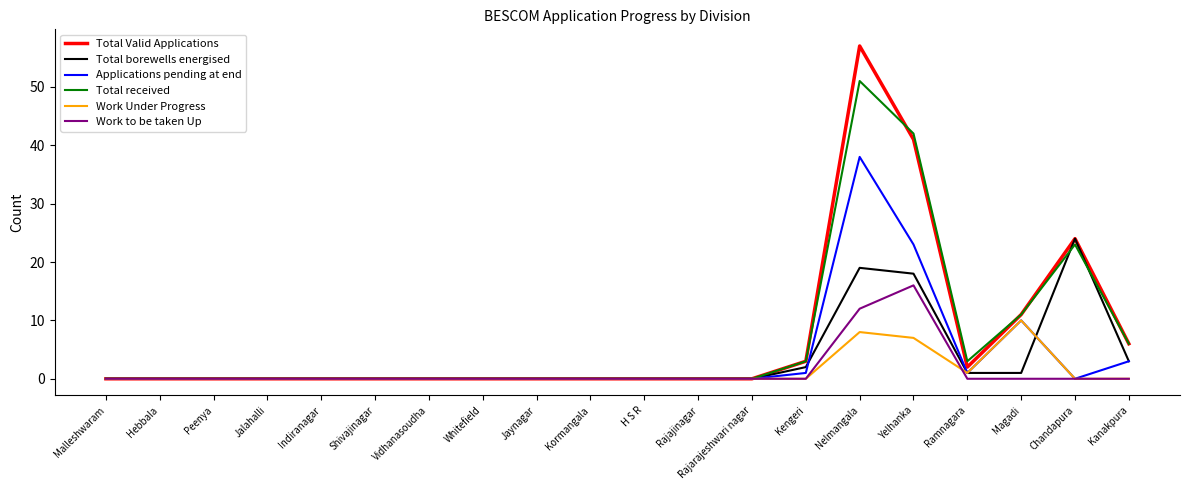

What are all the series names shown in the legend?

Total Valid Applications, Total borewells energised, Applications pending at end, Total received, Work Under Progress, Work to be taken Up